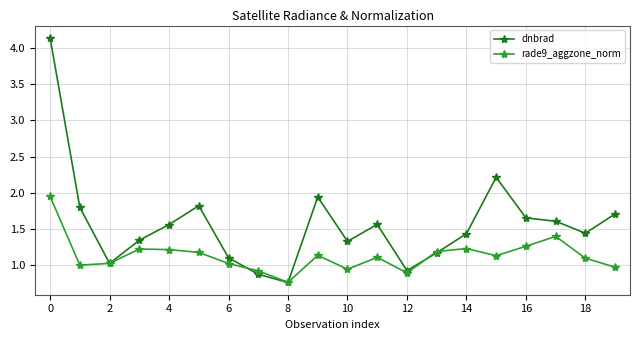

List the series in order of their overall mean, highest first.

dnbrad, rade9_aggzone_norm